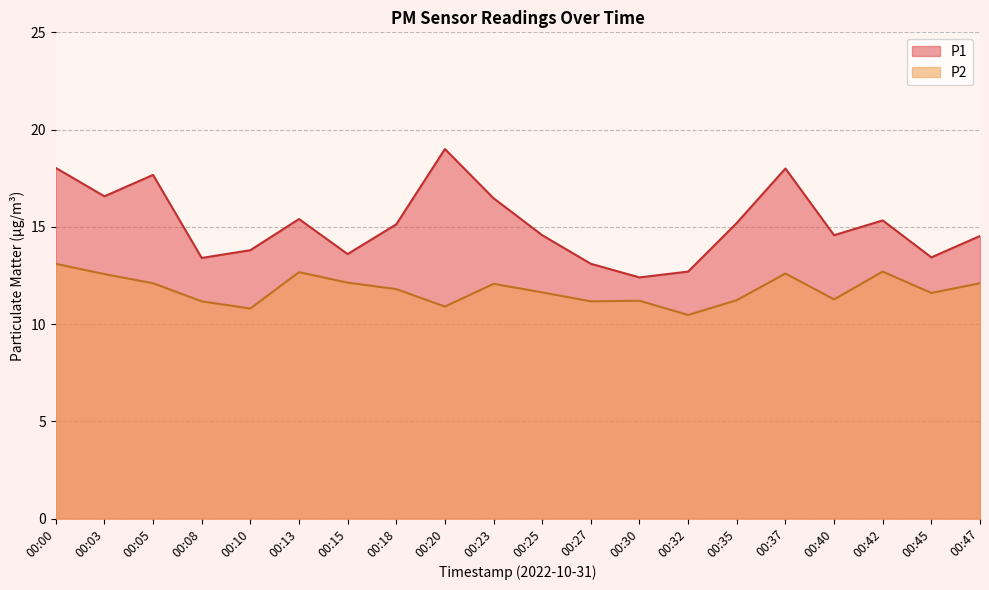

What are all the series names shown in the legend?

P1, P2